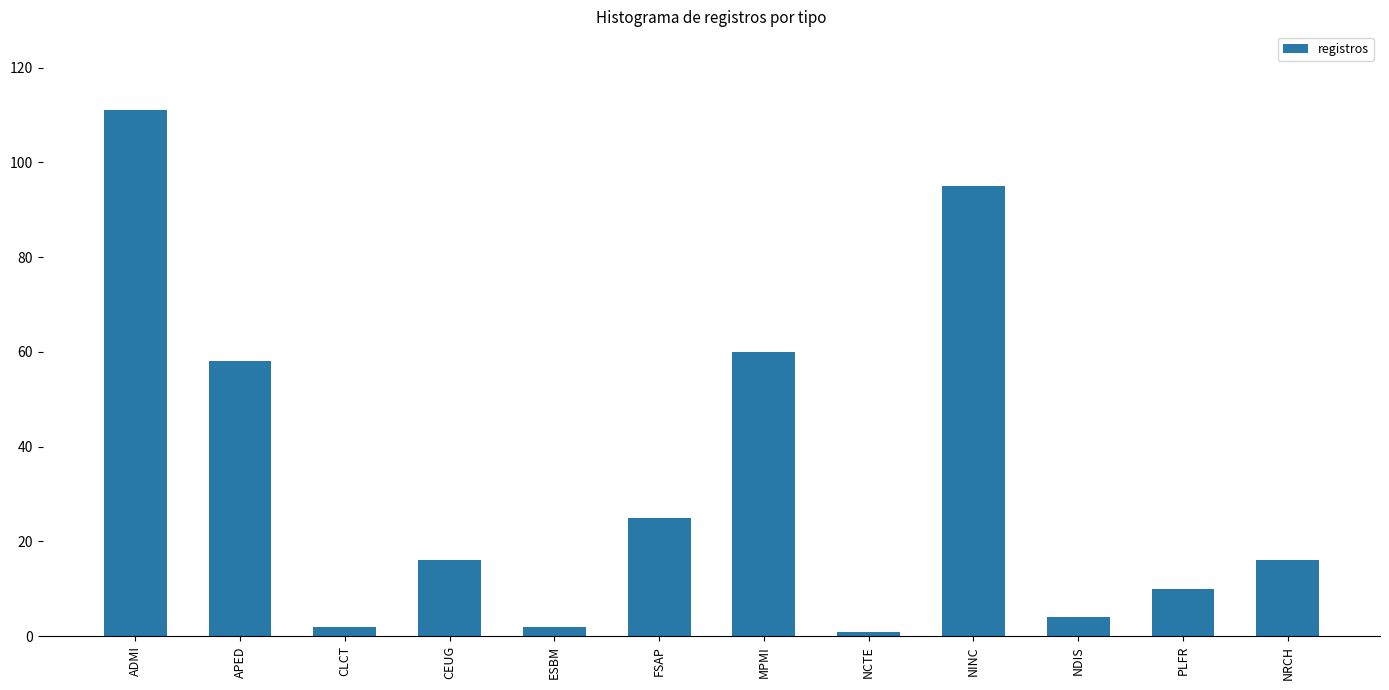

Where does the data first go above 16?

ADMI